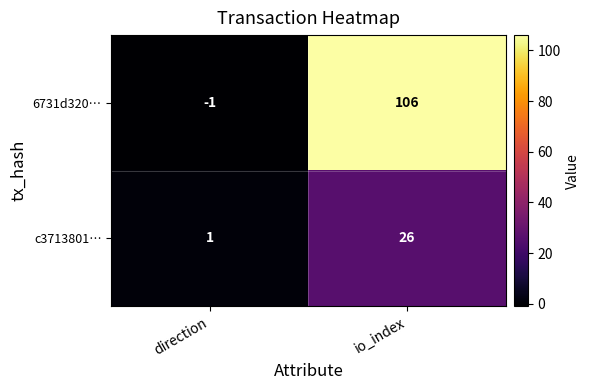

What is the sum of all c3713801… values?

27